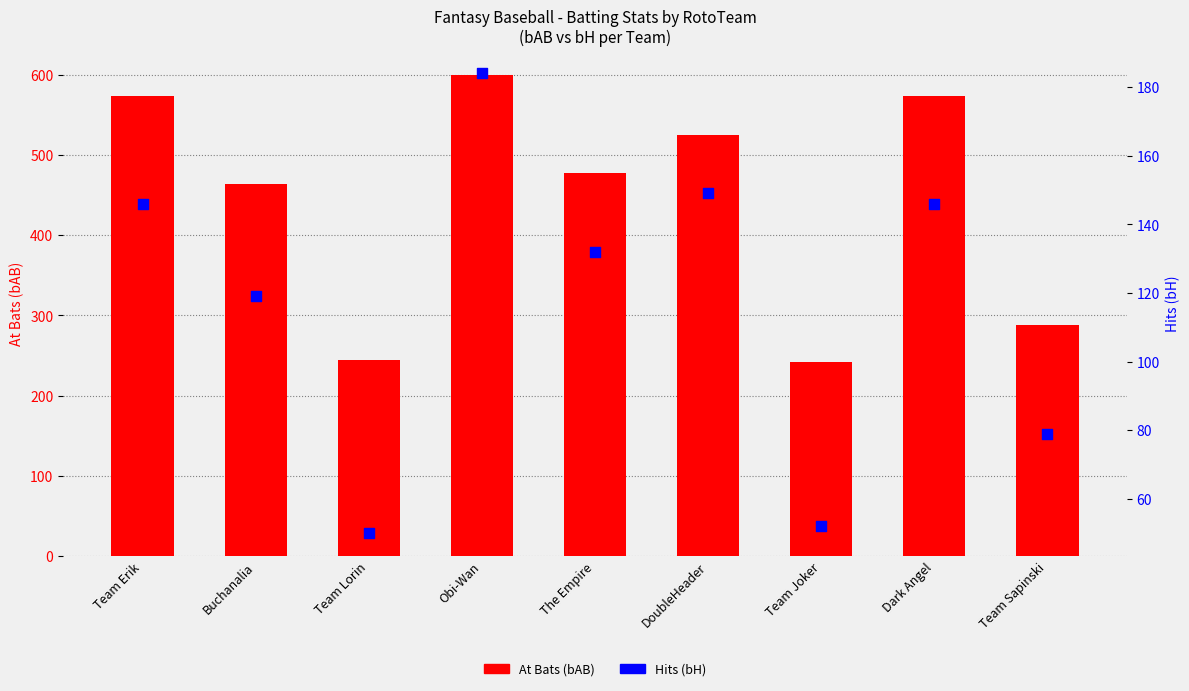

Is the value of Hits (bH) at Obi-Wan greater than the value of At Bats (bAB) at Team Sapinski?

No